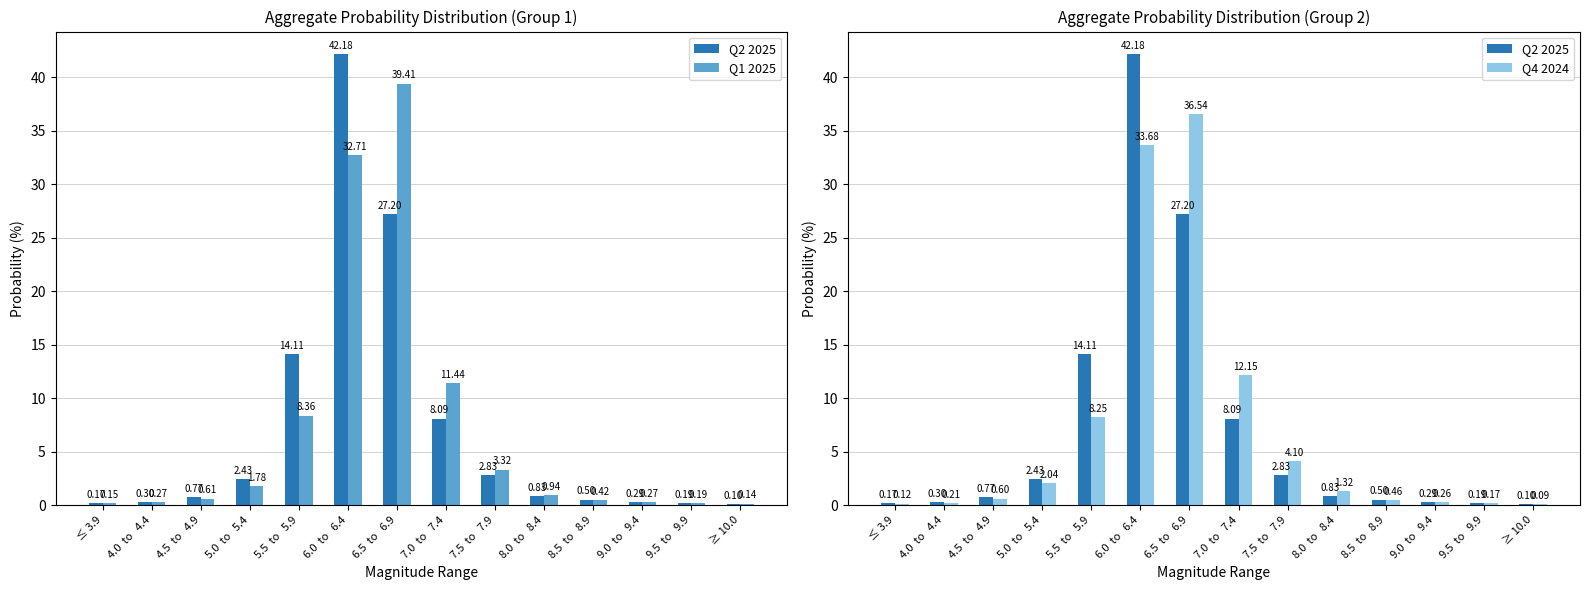

At how many categories does at least one series exceed 8?

4